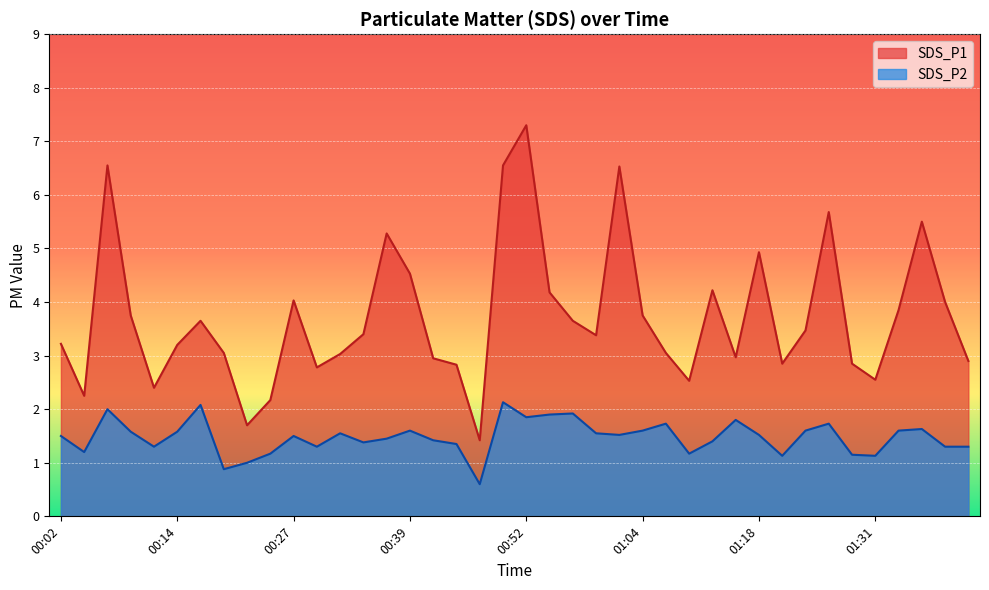

True or false: SDS_P1 and SDS_P2 cross at least once.

False